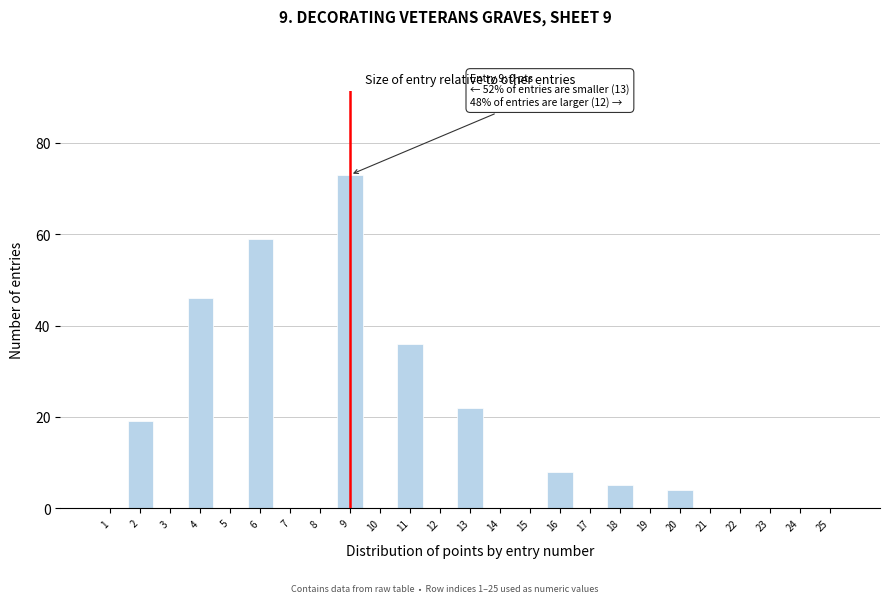

Reading left to right, transcribe all the data shown in this chart.

1=0	2=19	3=0	4=46	5=0	6=59	7=0	8=0	9=73	10=0	11=36	12=0	13=22	14=0	15=0	16=8	17=0	18=5	19=0	20=4	21=0	22=0	23=0	24=0	25=0